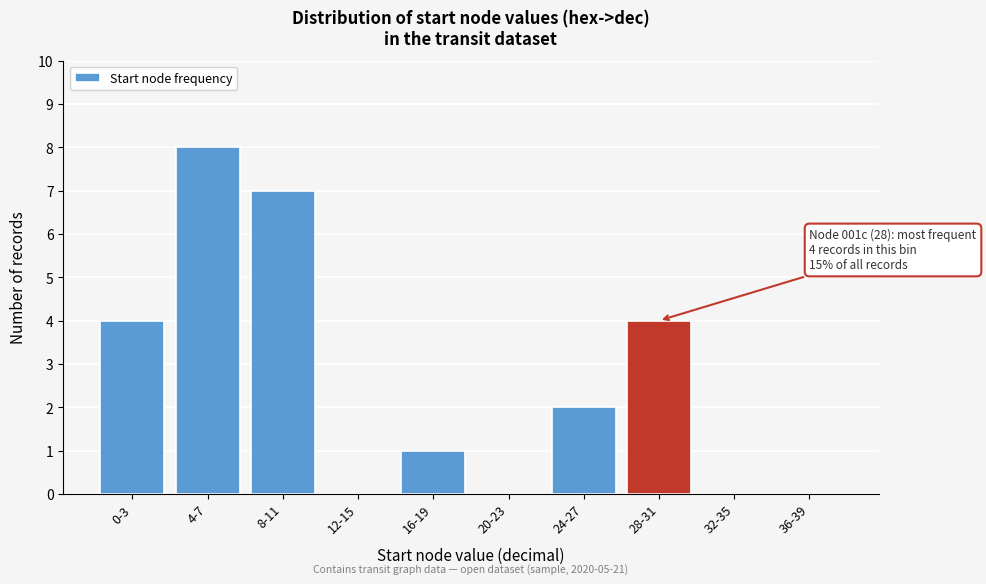

Reading left to right, extract all data points from this chart.

0-3=4	4-7=8	8-11=7	12-15=0	16-19=1	20-23=0	24-27=2	28-31=4	32-35=0	36-39=0